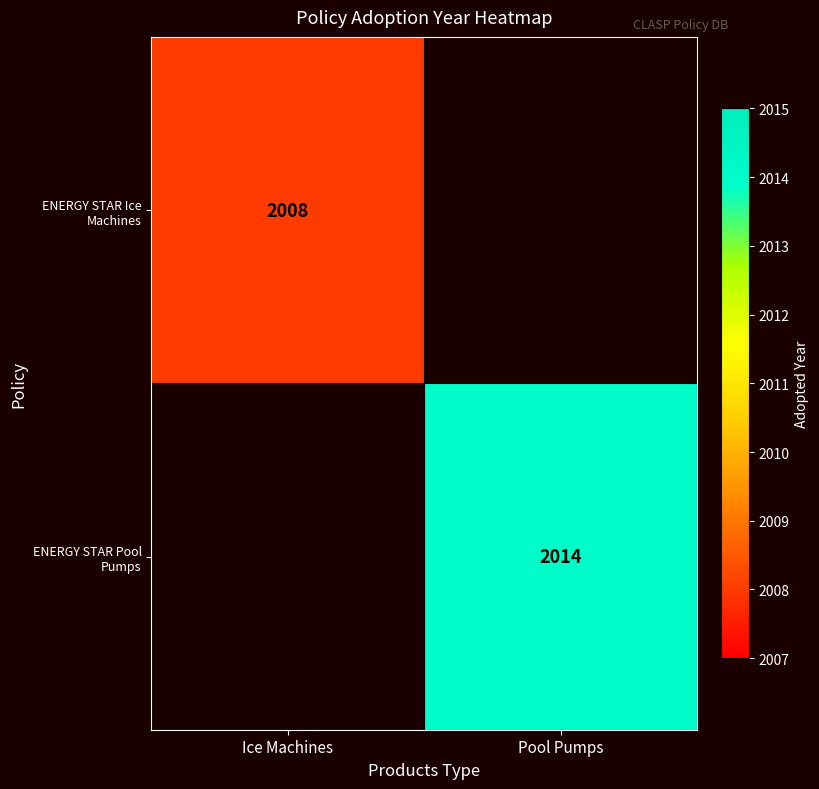

The ENERGY STAR Ice Machines series shows 3071 at Ice Machines. True or false?

False